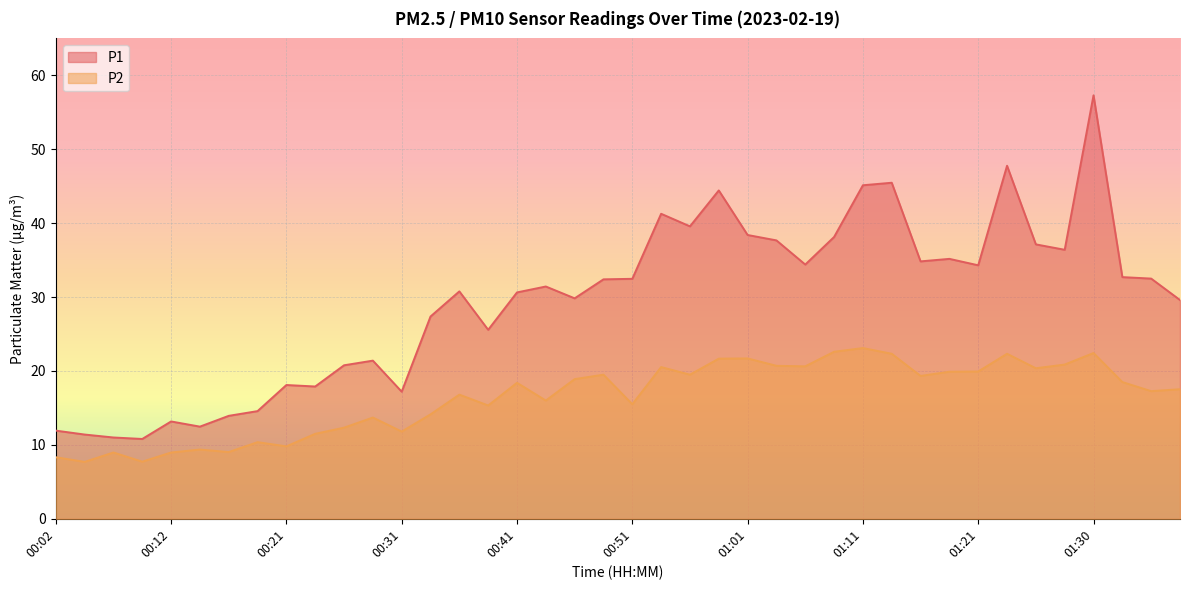

Reading left to right, extract all data points from this chart.

P1: 00:02=11.9	00:04=11.4	00:07=11.0	00:09=10.8	00:12=13.2	00:14=12.5	00:17=13.9	00:19=14.6	00:21=18.1	00:24=17.9	00:26=20.8	00:29=21.4	00:31=17.2	00:34=27.4	00:36=30.8	00:39=25.6	00:41=30.6	00:44=31.4	00:46=29.8	00:49=32.4	00:51=32.5	00:53=41.3	00:56=39.6	00:58=44.4	01:01=38.4	01:03=37.7	01:06=34.4	01:08=38.1	01:11=45.1	01:13=45.5	01:16=34.8	01:18=35.2	01:21=34.3	01:23=47.8	01:26=37.1	01:28=36.4	01:30=57.3	01:33=32.7	01:35=32.5	01:38=29.6
P2: 00:02=8.3	00:04=7.7	00:07=9.0	00:09=7.7	00:12=9.0	00:14=9.4	00:17=9.0	00:19=10.4	00:21=9.8	00:24=11.5	00:26=12.3	00:29=13.7	00:31=11.8	00:34=14.1	00:36=16.8	00:39=15.3	00:41=18.4	00:44=16.0	00:46=18.9	00:49=19.5	00:51=15.5	00:53=20.5	00:56=19.5	00:58=21.7	01:01=21.7	01:03=20.7	01:06=20.6	01:08=22.6	01:11=23.1	01:13=22.3	01:16=19.3	01:18=19.9	01:21=19.9	01:23=22.3	01:26=20.4	01:28=20.9	01:30=22.4	01:33=18.5	01:35=17.3	01:38=17.5